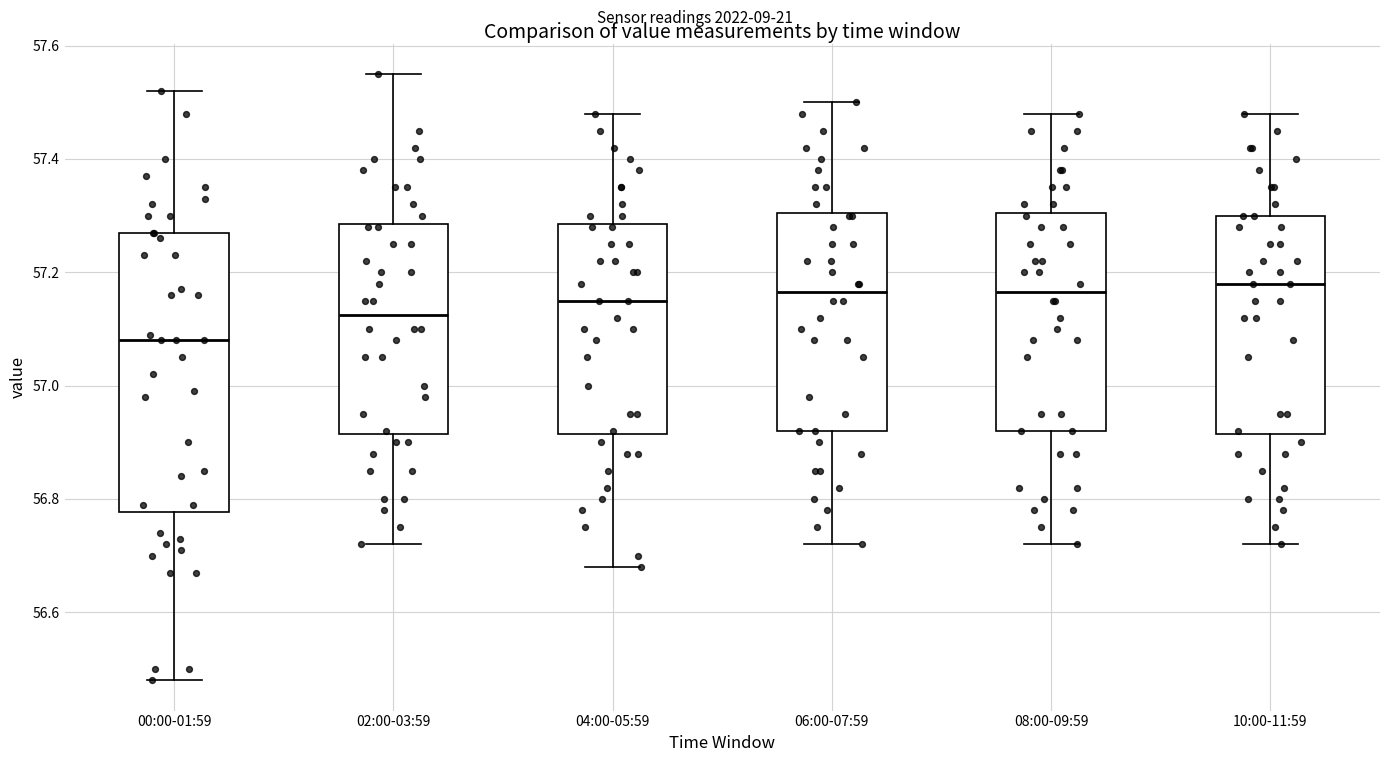

Reading left to right, read every box against the y-axis: the position of its median line, the range the box covers, and the ends of its whiskers. The values are not printed on the chart, so give them approximately, as read against the axis.

00:00-01:59: median 57.08, box 56.78 to 57.28, whiskers 56.48 to 57.52
02:00-03:59: median 57.12, box 56.92 to 57.28, whiskers 56.72 to 57.56
04:00-05:59: median 57.16, box 56.92 to 57.28, whiskers 56.68 to 57.48
06:00-07:59: median 57.16, box 56.92 to 57.30, whiskers 56.72 to 57.50
08:00-09:59: median 57.16, box 56.92 to 57.30, whiskers 56.72 to 57.48
10:00-11:59: median 57.18, box 56.92 to 57.30, whiskers 56.72 to 57.48